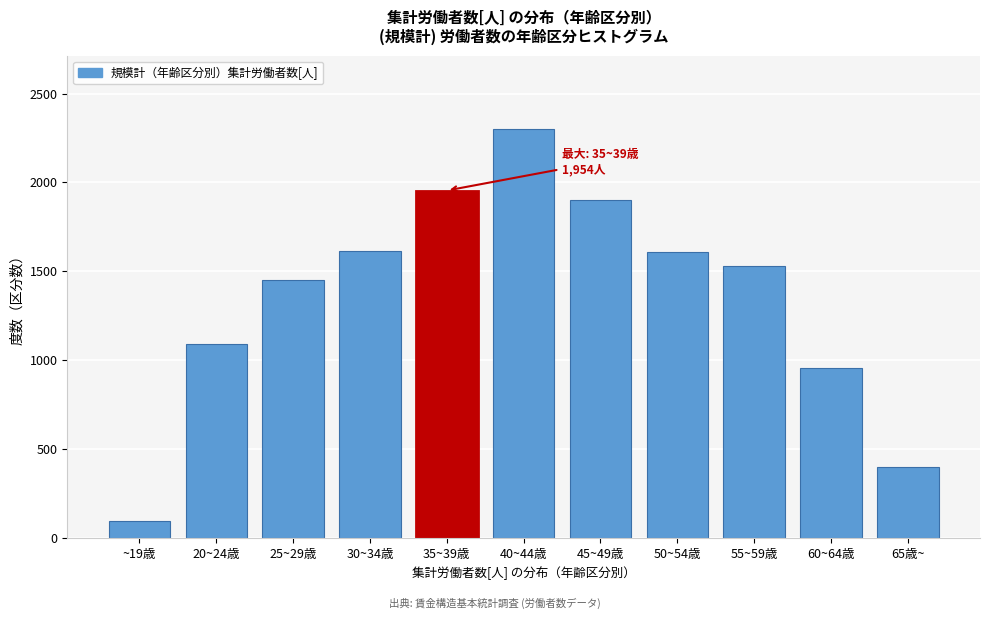

What is the sum of the values at ~19歳 and 50~54歳?

1703